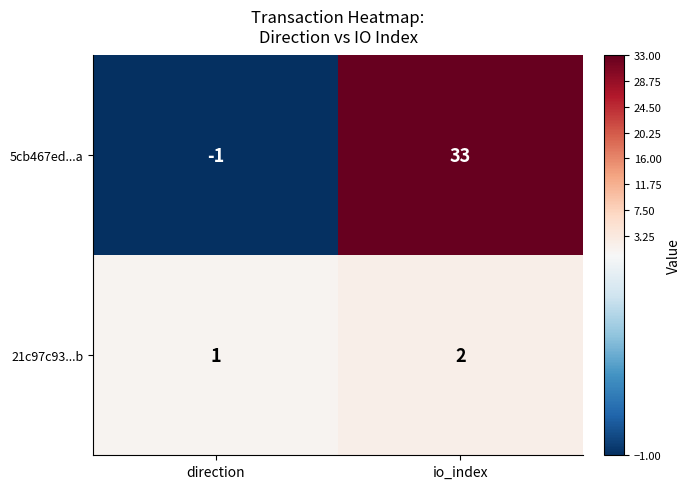

Which series has the largest total across all categories?

5cb467ed...a